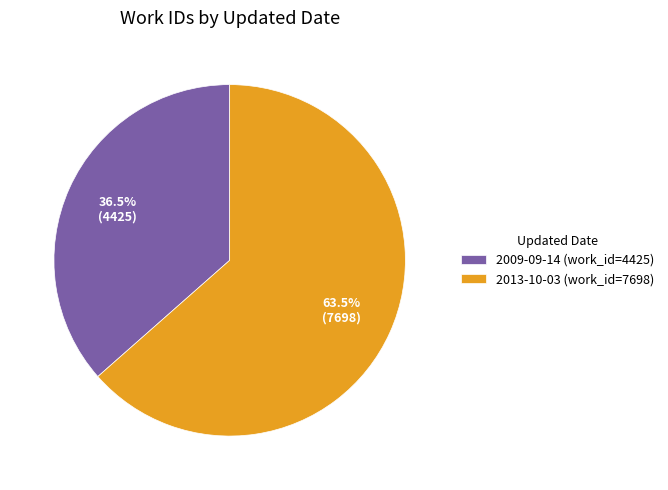

Which category accounts for the majority?

2013-10-03